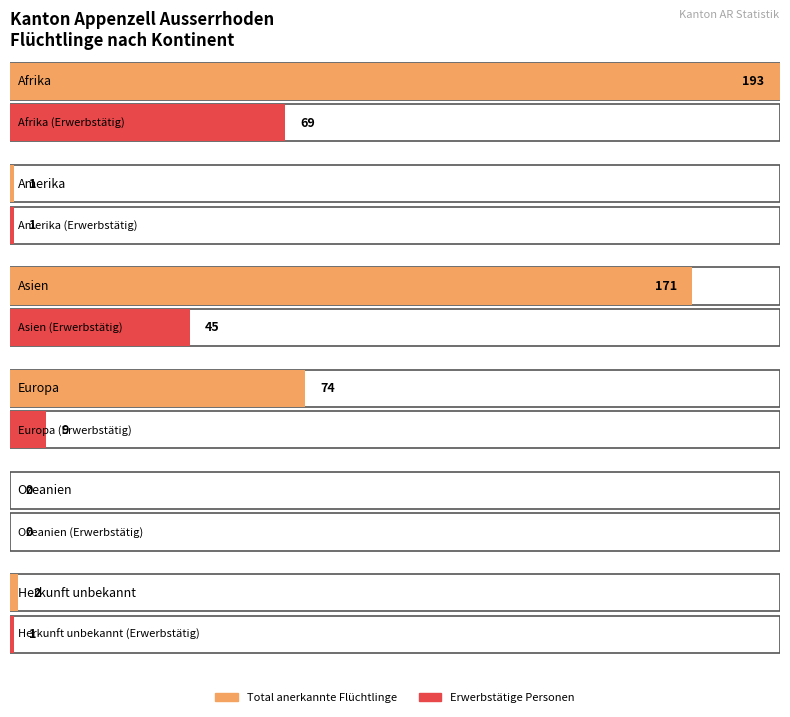

List the labels in order of Total anerkannte Flüchtlinge value, smallest first.

Ozeanien, Amerika, Herkunft unbekannt, Europa, Asien, Afrika